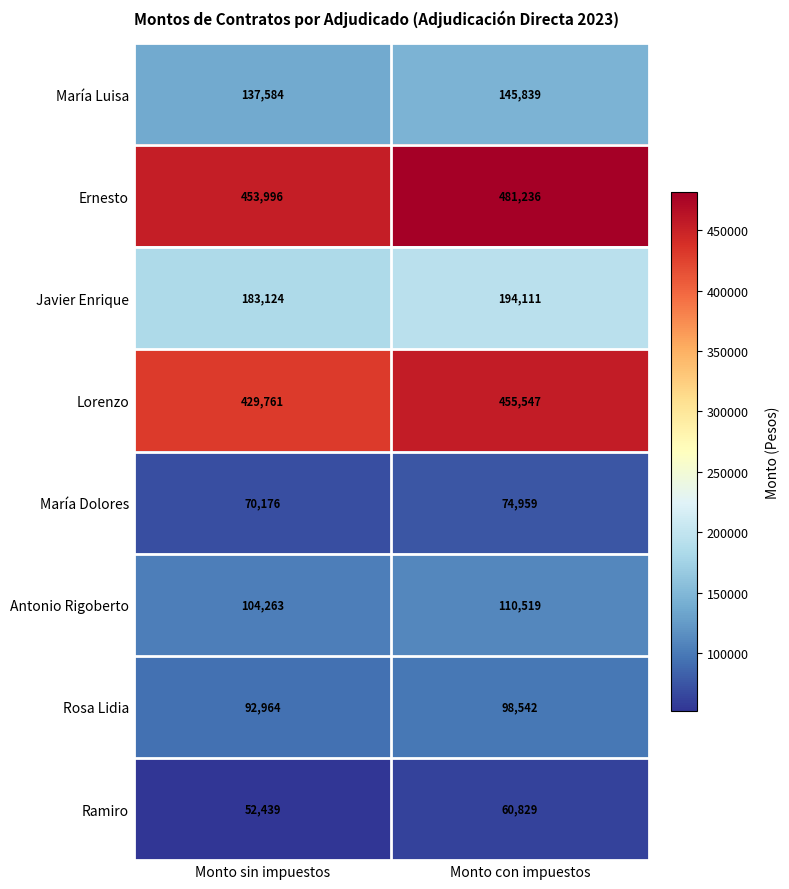

At Monto con impuestos, list the series in order from smallest to largest.

Ramiro, María Dolores, Rosa Lidia, Antonio Rigoberto, María Luisa, Javier Enrique, Lorenzo, Ernesto